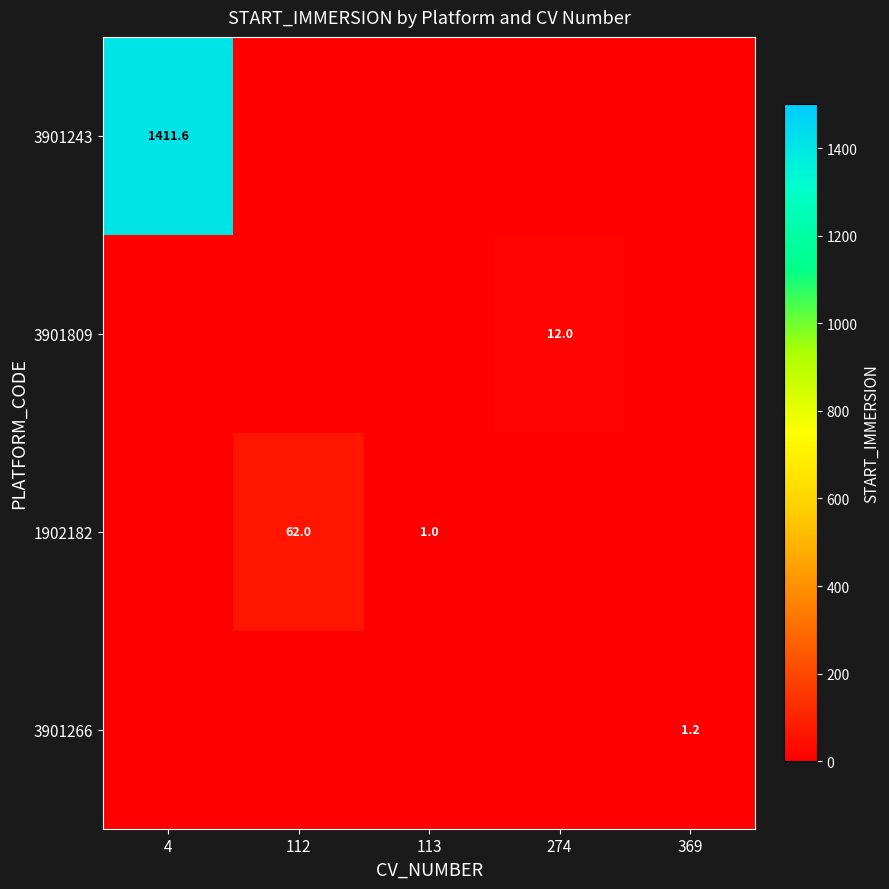

Is the value of 3901266 at 369 greater than the value of 1902182 at 112?

No